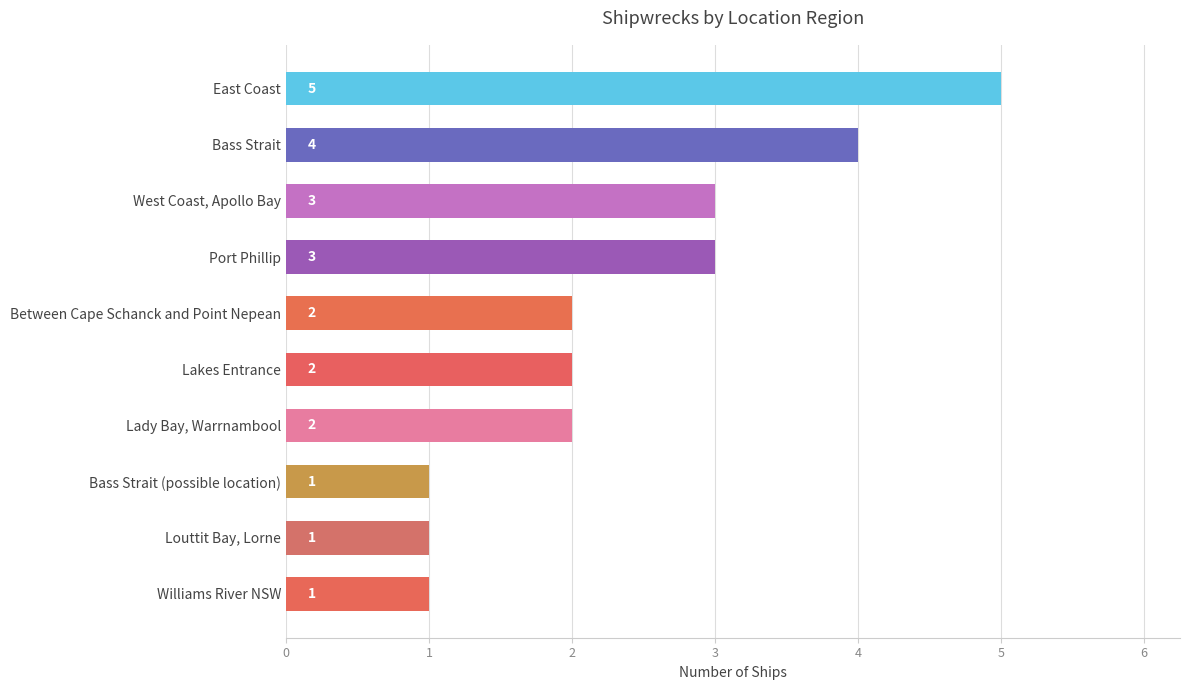

Which label corresponds to the largest value in the chart?

East Coast